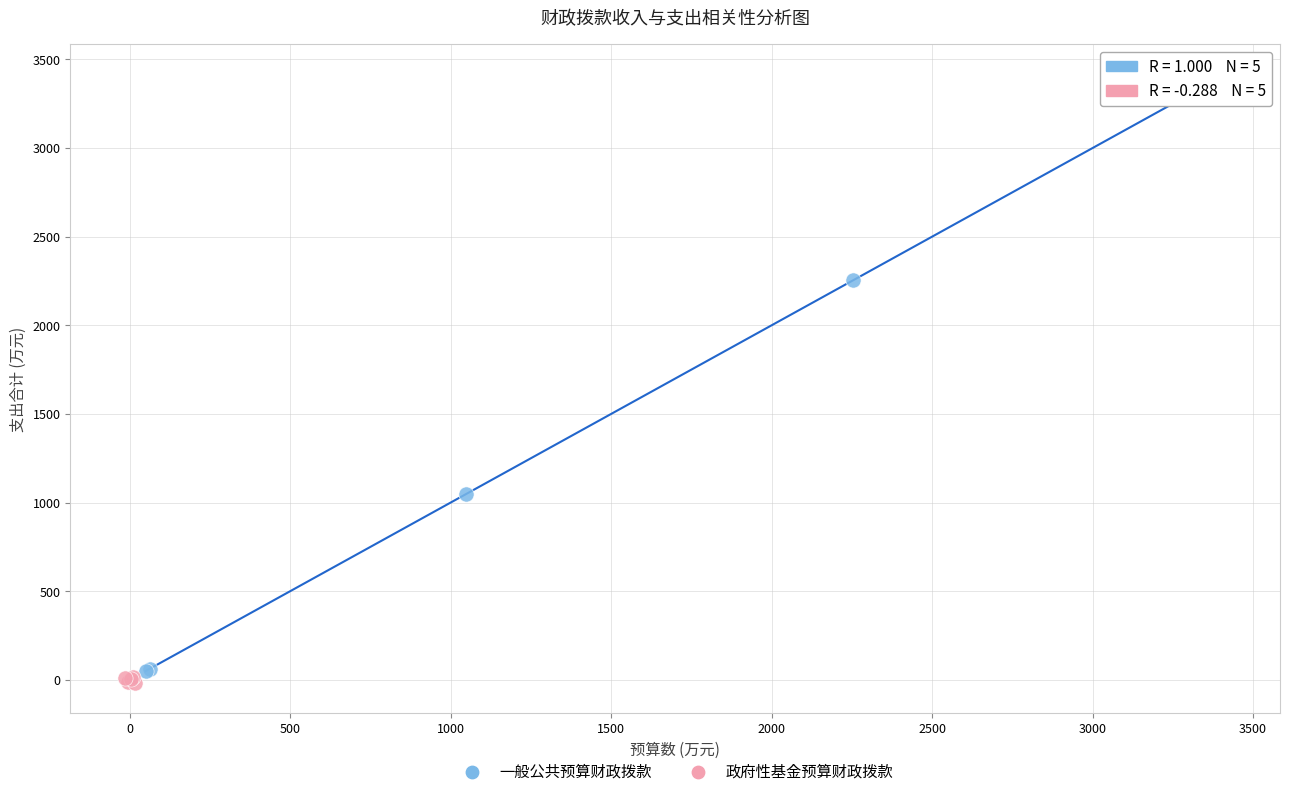

Which series contains the lowest Y value?

政府性基金预算财政拨款